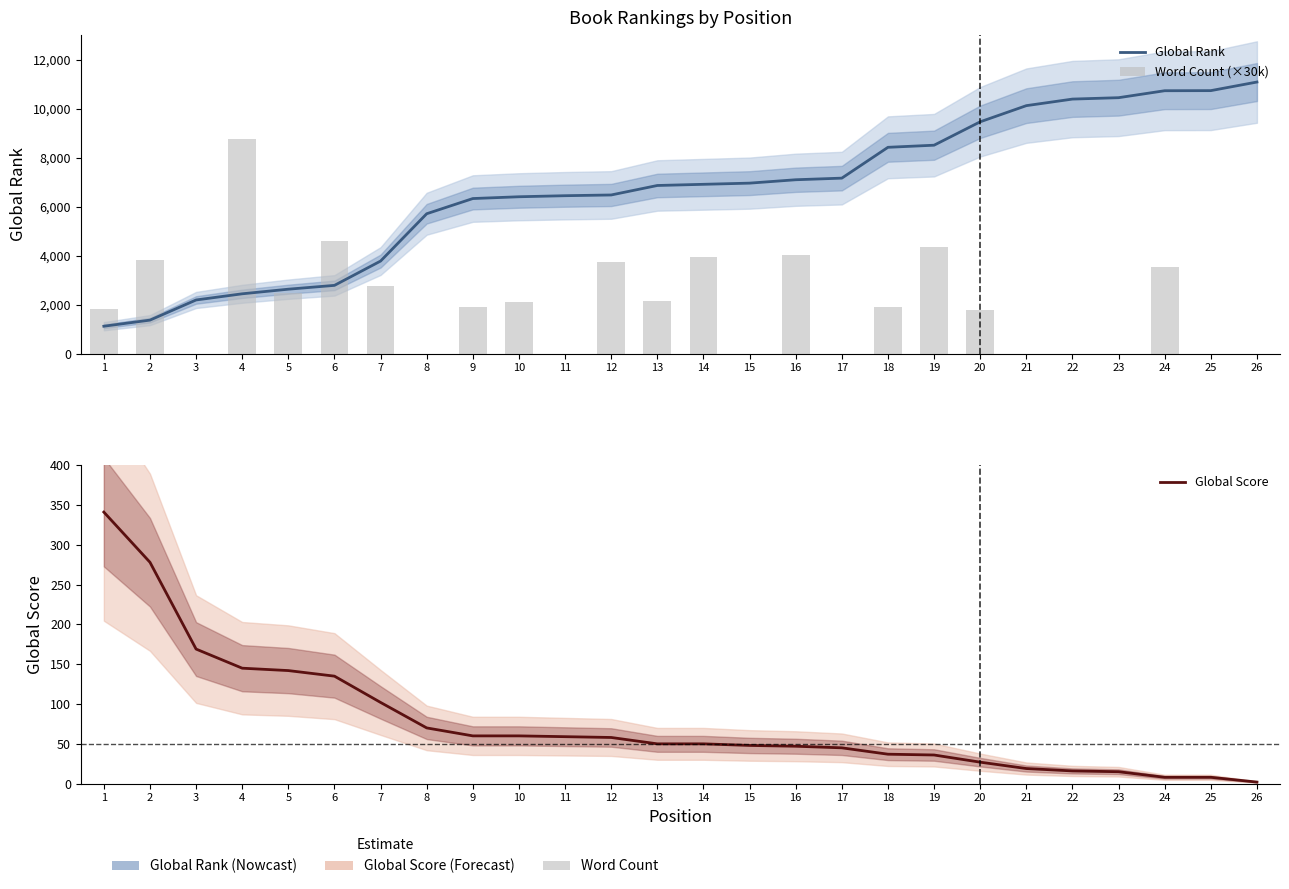

Which series has the largest range (max minus min)?

Global Rank